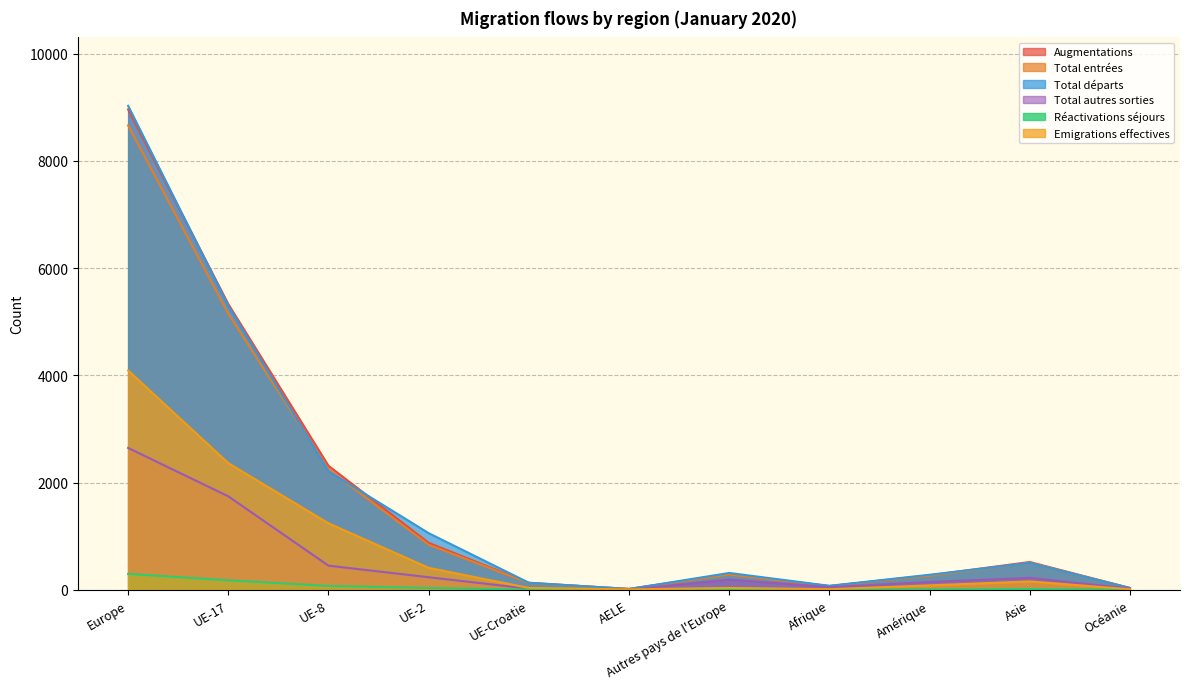

Does the chart have visible grid lines?

Yes